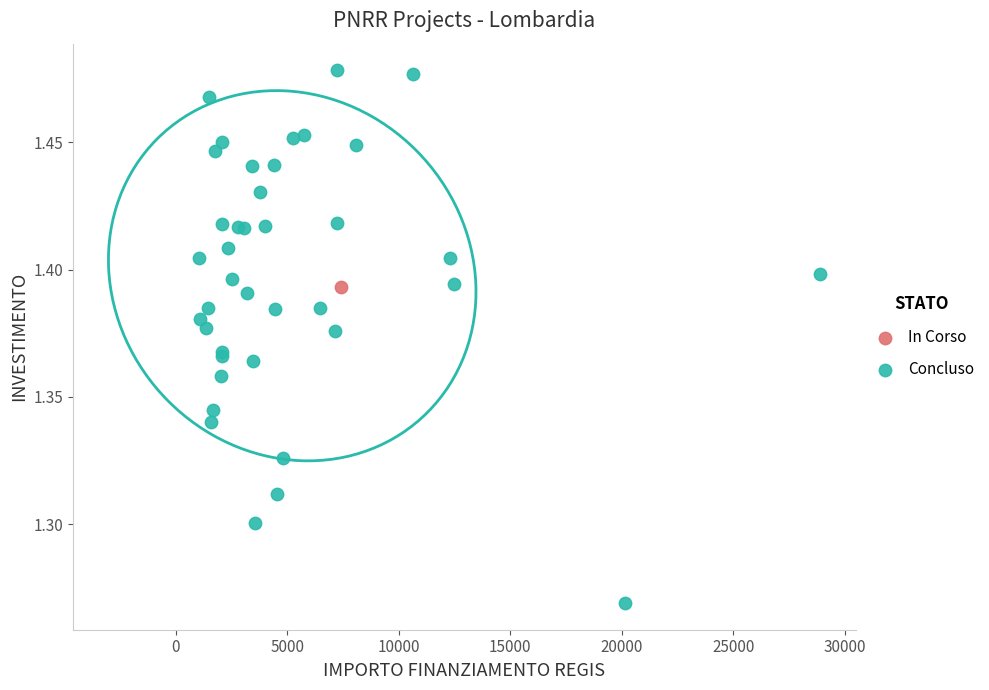

What are all the series names shown in the legend?

In Corso, Concluso